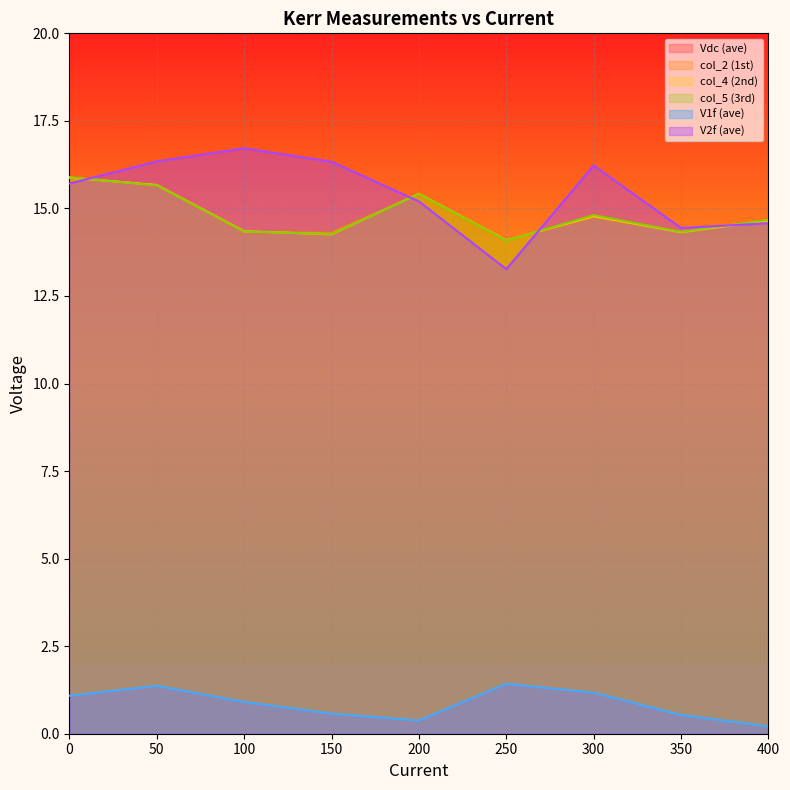

At which category does col_2 (1st) reach its first local peak?

200